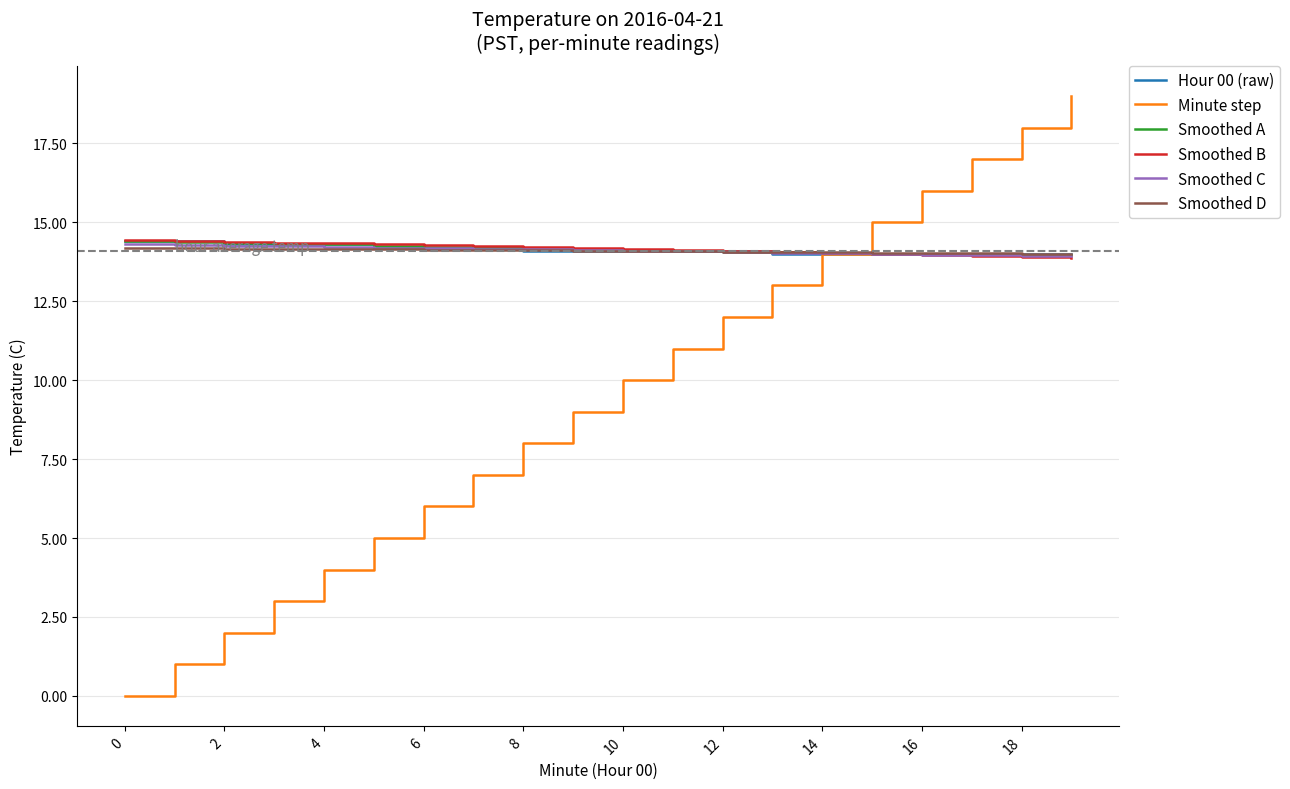

What is the minimum value for Hour 00 (raw)?

14.0